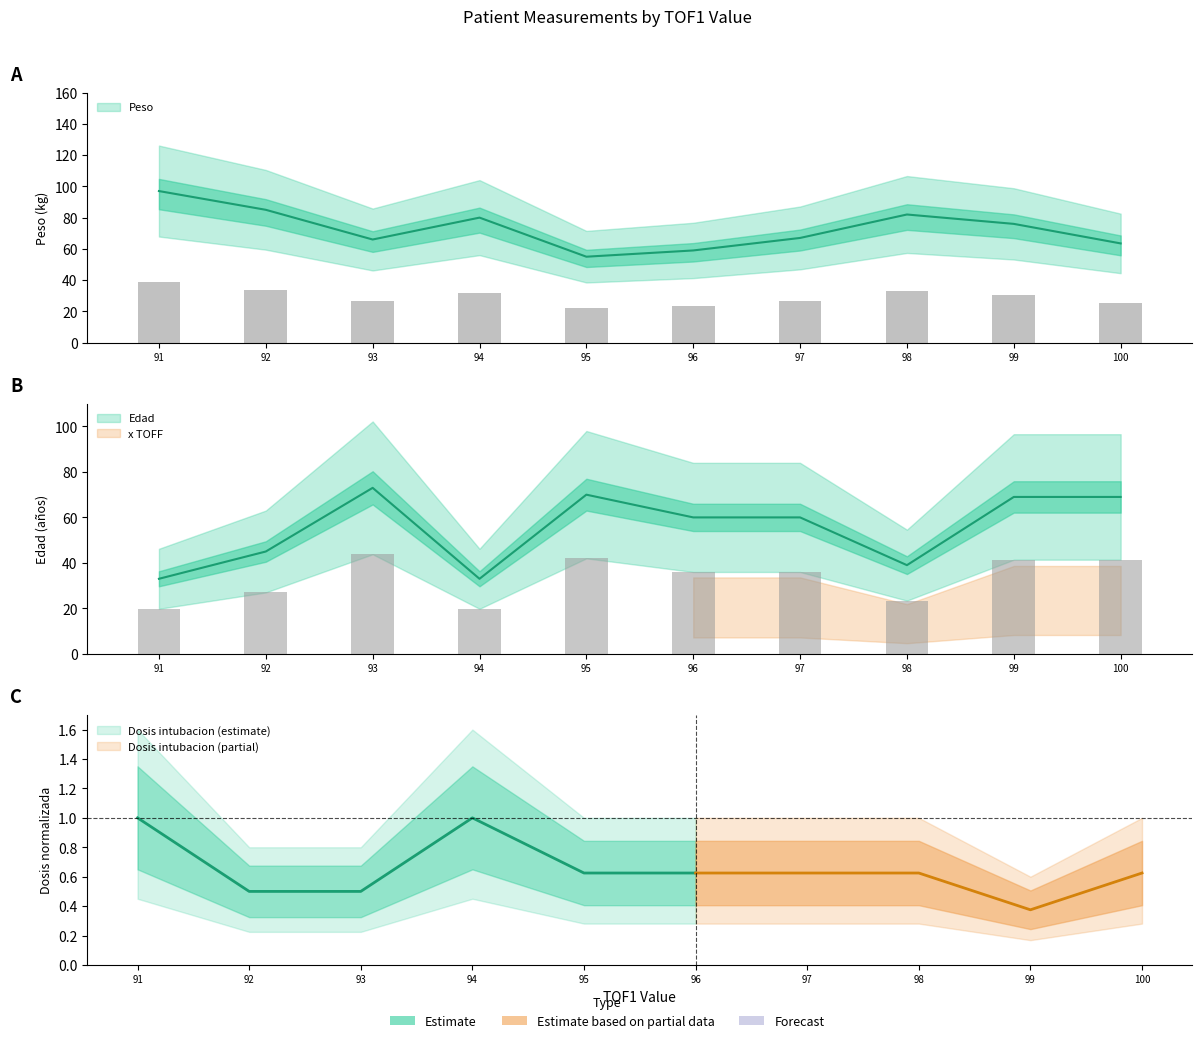

How many groups of bars are there?

10